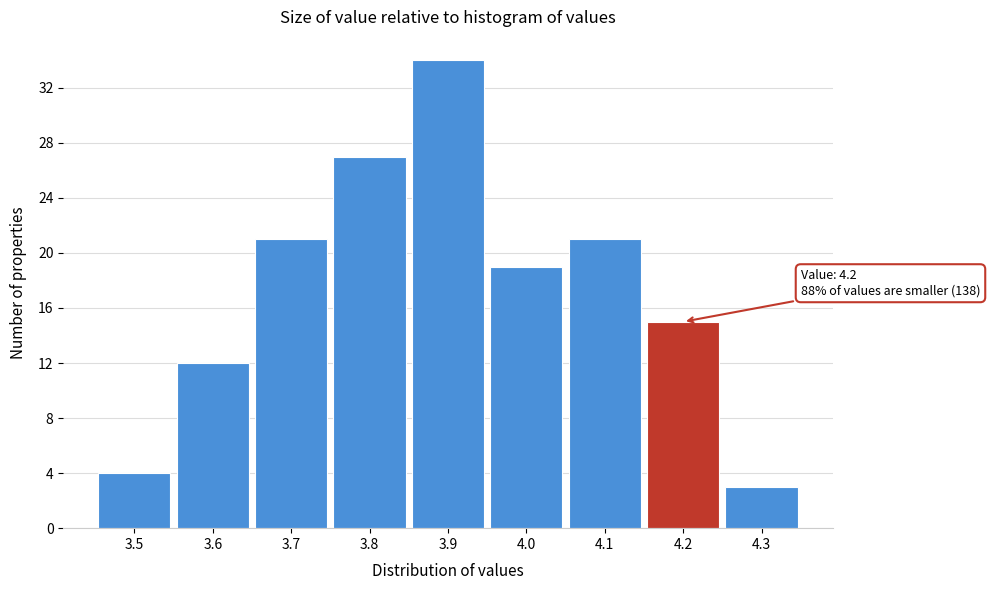

Reading left to right, extract all data points from this chart.

4	12	21	27	34	19	21	15	3